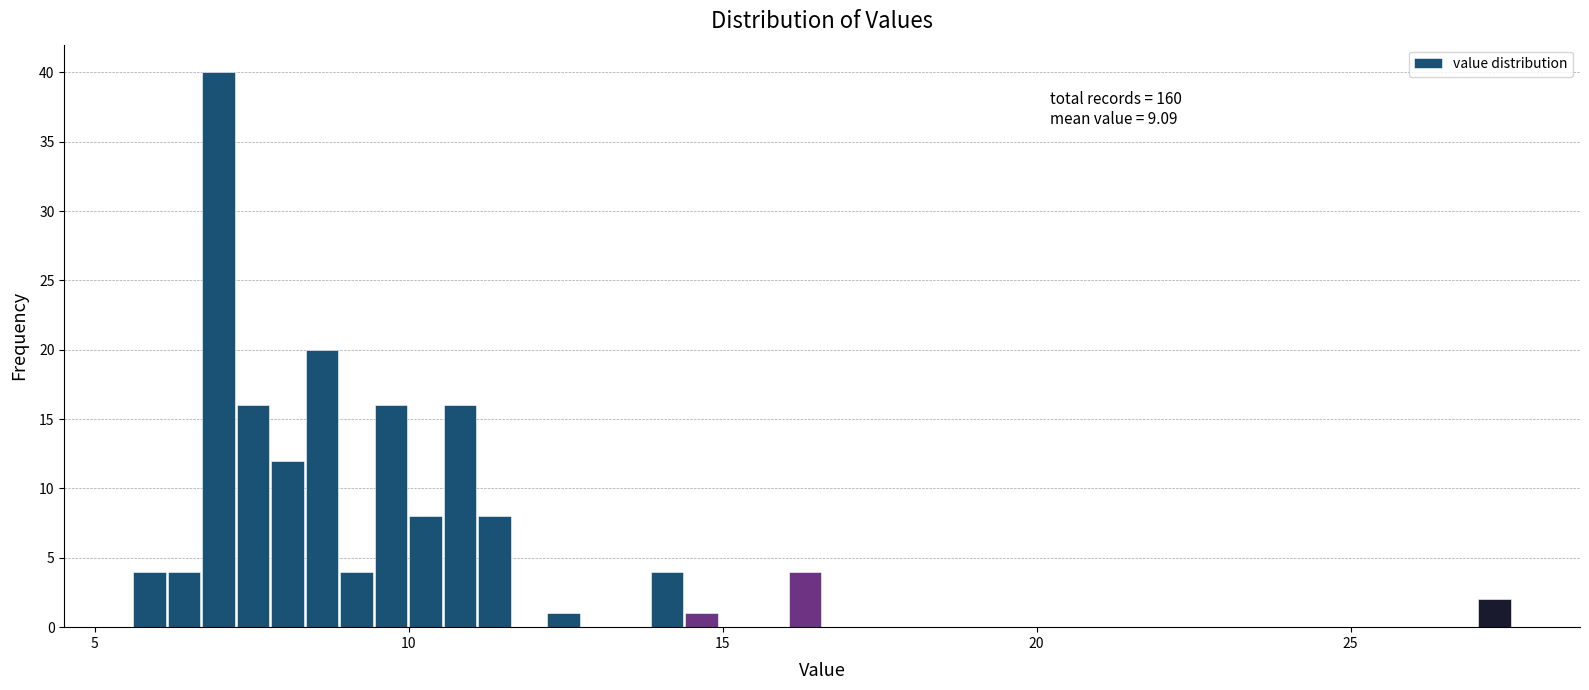

Around what value on the x-axis is the tallest bar? Give the approximate position of its centre, as read against the axis.

7.0